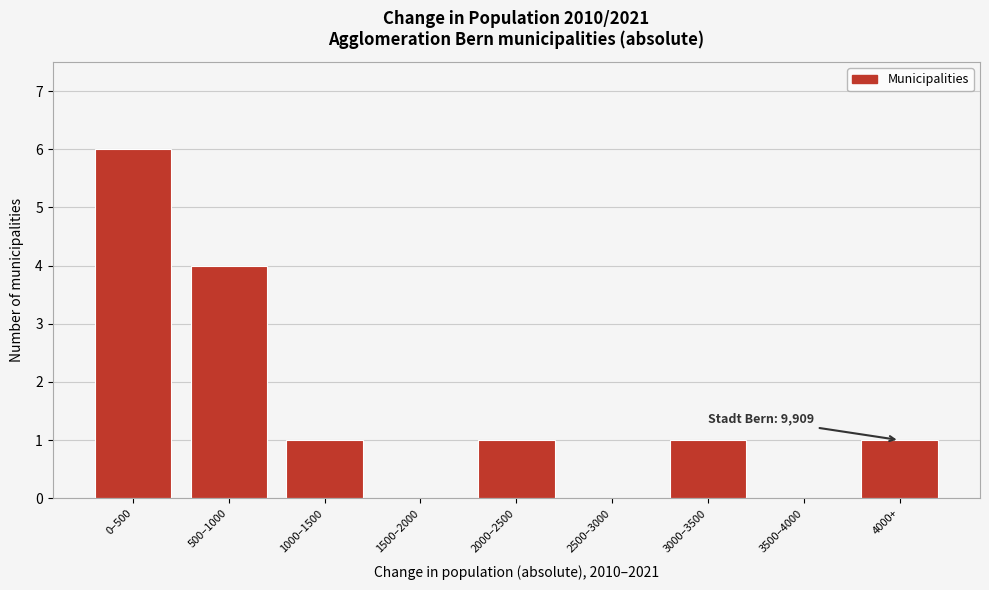

Reading right to left, list all the values displayed in this chart.

4000+=1	3500–4000=0	3000–3500=1	2500–3000=0	2000–2500=1	1500–2000=0	1000–1500=1	500–1000=4	0–500=6